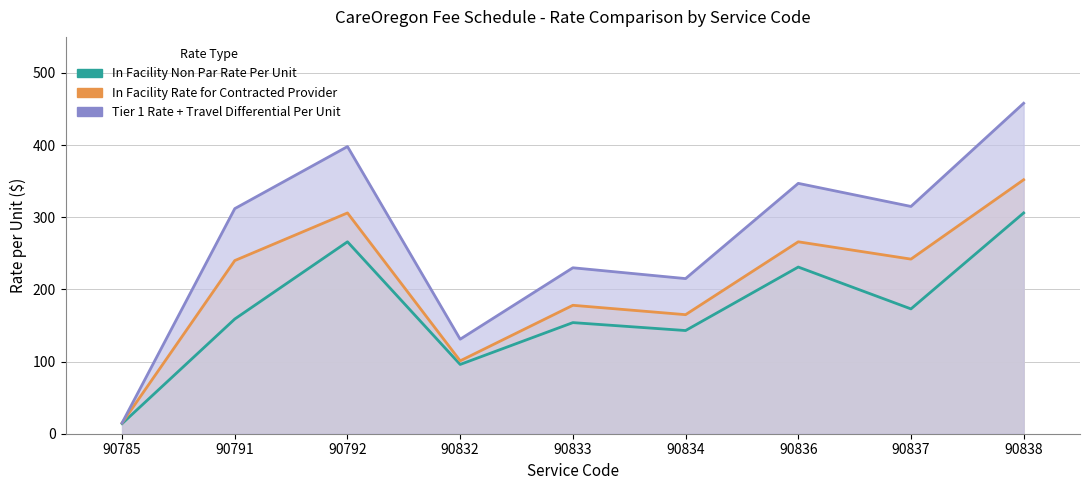

At which label does In Facility Rate for Contracted Provider reach its peak?

90838